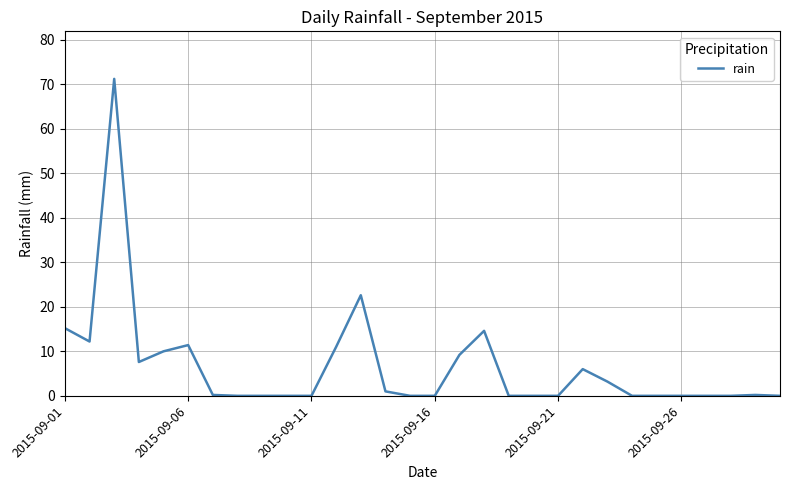

Does the chart have visible grid lines?

Yes